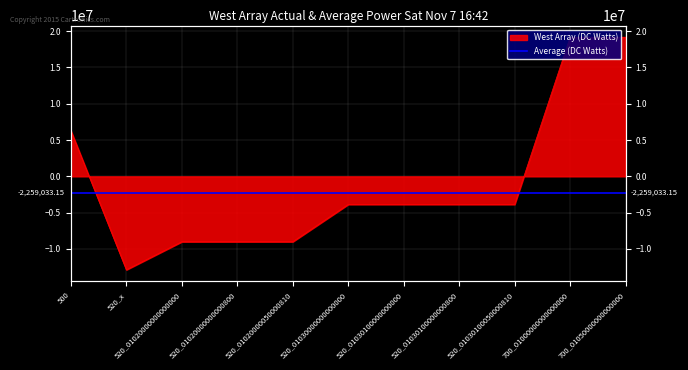

Count the number of values greater than -3865000.

3